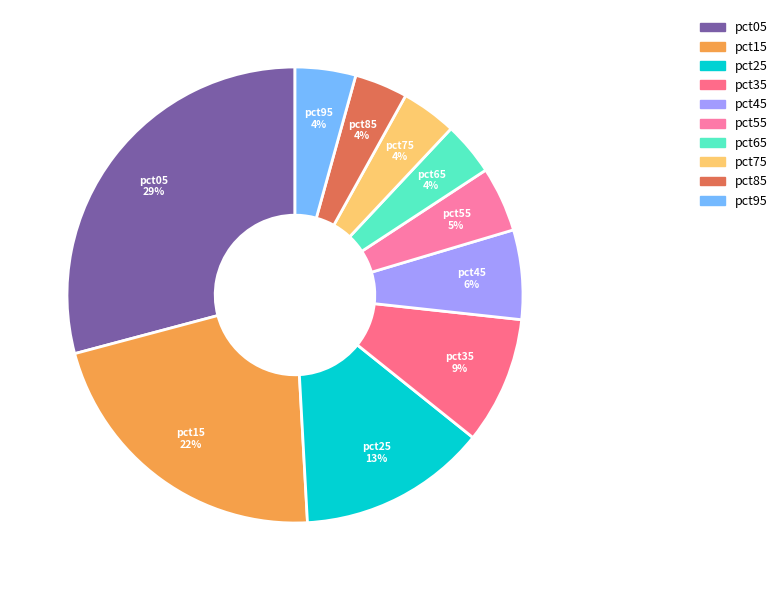

To the nearest percent, what is the difference between the largest and smallest slice percentages?

25%